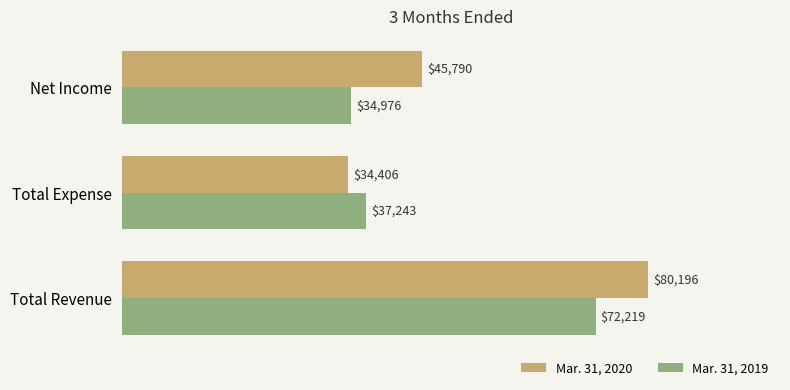

Is it true that Mar. 31, 2020 equals 45790 at Net Income?

True